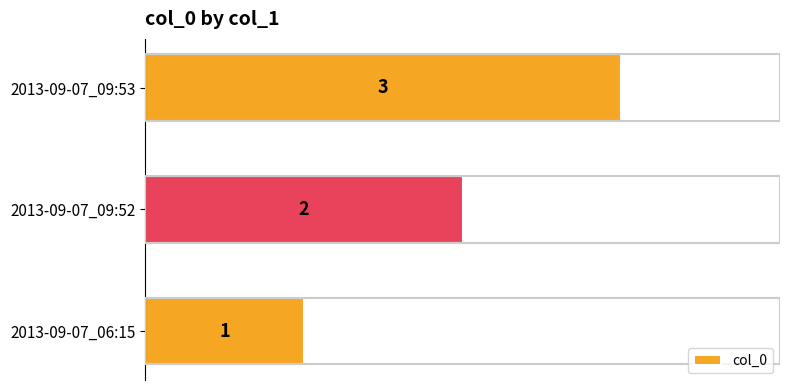

What is the average value?

2